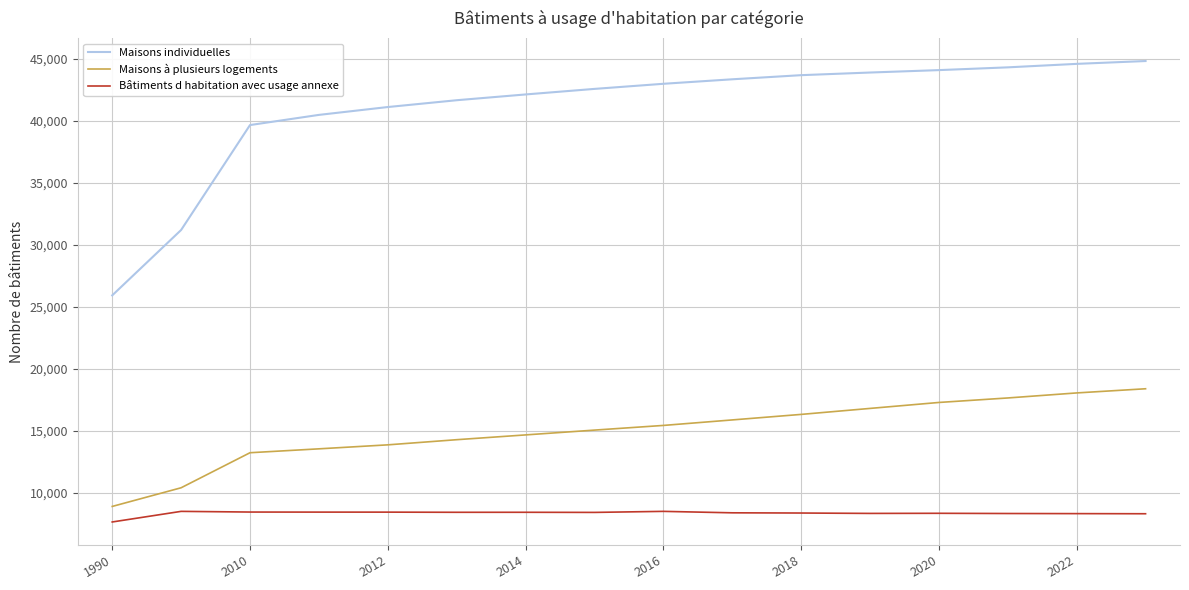

Which series has the largest range (max minus min)?

Maisons individuelles